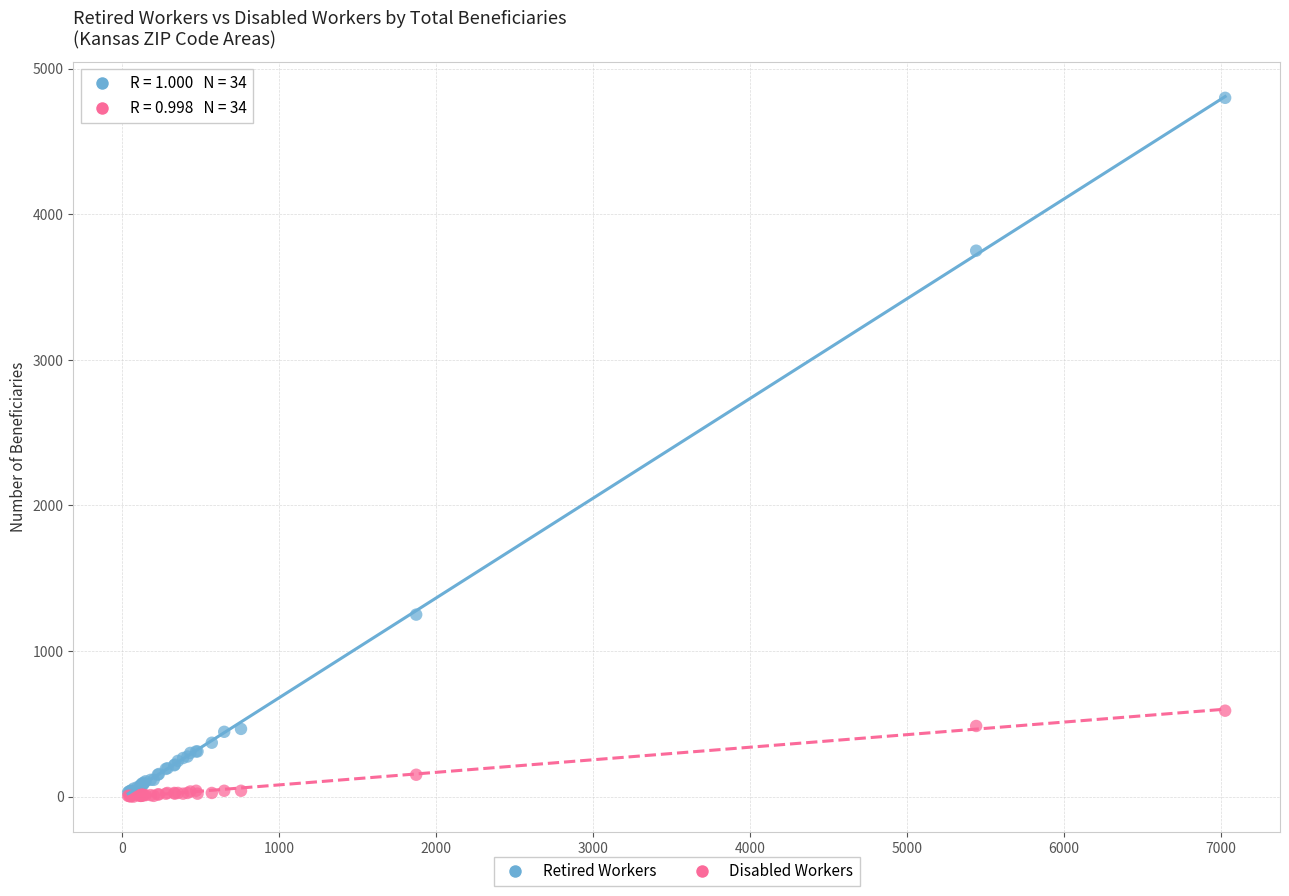

In the Retired Workers series, what Y value is closest to 2415?

1250